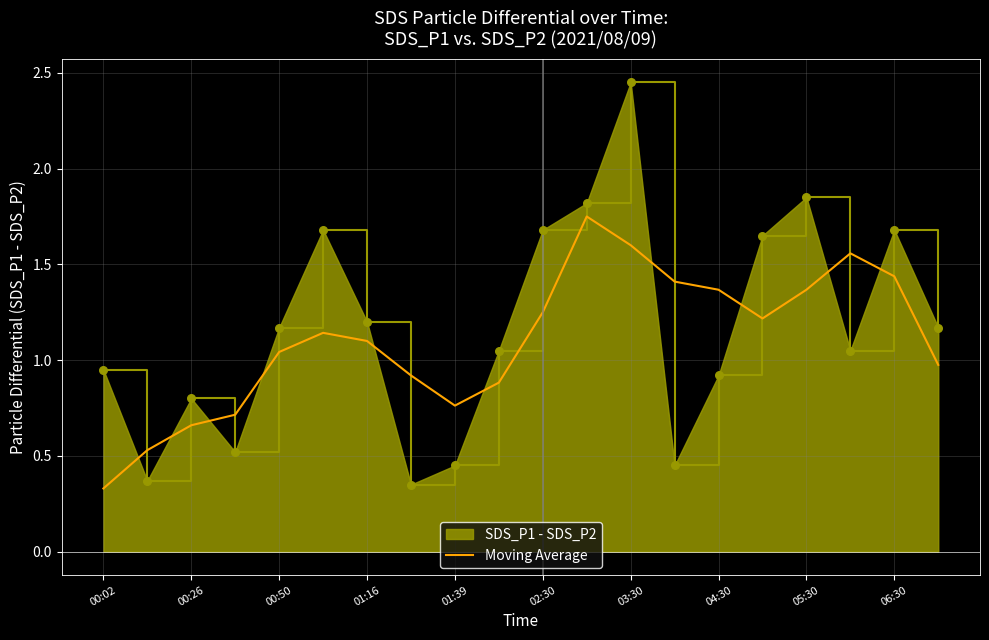

True or false: Moving Average and SDS_P1 - SDS_P2 intersect in this chart.

True